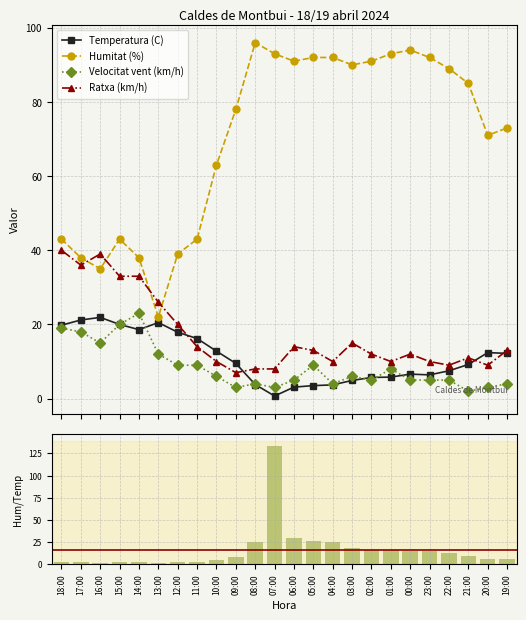

List the labels in order of Humitat/Temp ratio value, smallest first.

13:00, 16:00, 17:00, 14:00, 15:00, 18:00, 12:00, 11:00, 10:00, 20:00, 19:00, 09:00, 21:00, 22:00, 00:00, 23:00, 02:00, 01:00, 03:00, 04:00, 08:00, 05:00, 06:00, 07:00